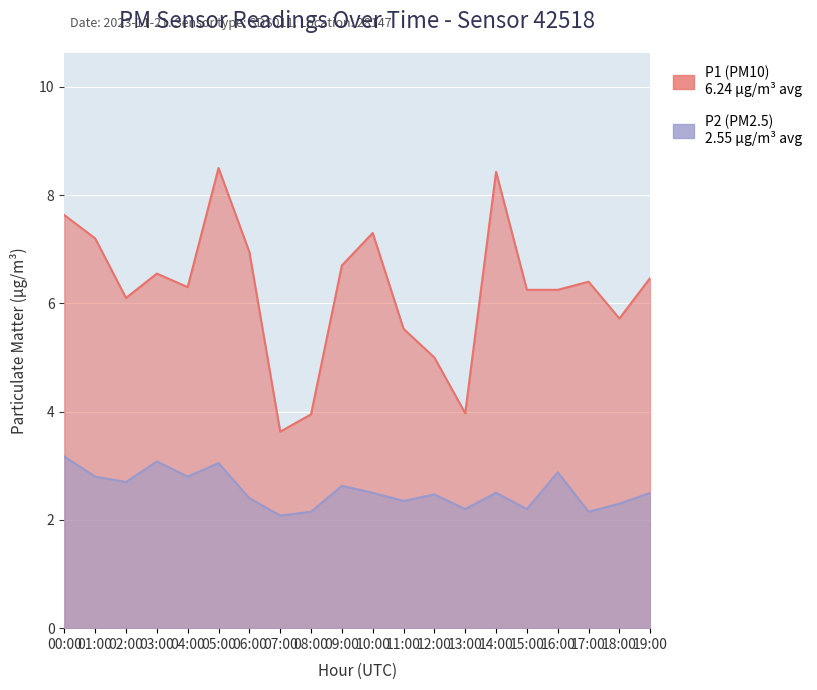

Reading left to right, what are all the values shown in this chart?

P1: 00:00=7.6	01:00=7.2	02:00=6.1	03:00=6.5	04:00=6.3	05:00=8.5	06:00=7.0	07:00=3.6	08:00=4.0	09:00=6.7	10:00=7.3	11:00=5.5	12:00=5.0	13:00=4.0	14:00=8.4	15:00=6.2	16:00=6.2	17:00=6.4	18:00=5.7	19:00=6.5
P2: 00:00=3.2	01:00=2.8	02:00=2.7	03:00=3.1	04:00=2.8	05:00=3.0	06:00=2.4	07:00=2.1	08:00=2.1	09:00=2.6	10:00=2.5	11:00=2.4	12:00=2.5	13:00=2.2	14:00=2.5	15:00=2.2	16:00=2.9	17:00=2.1	18:00=2.3	19:00=2.5